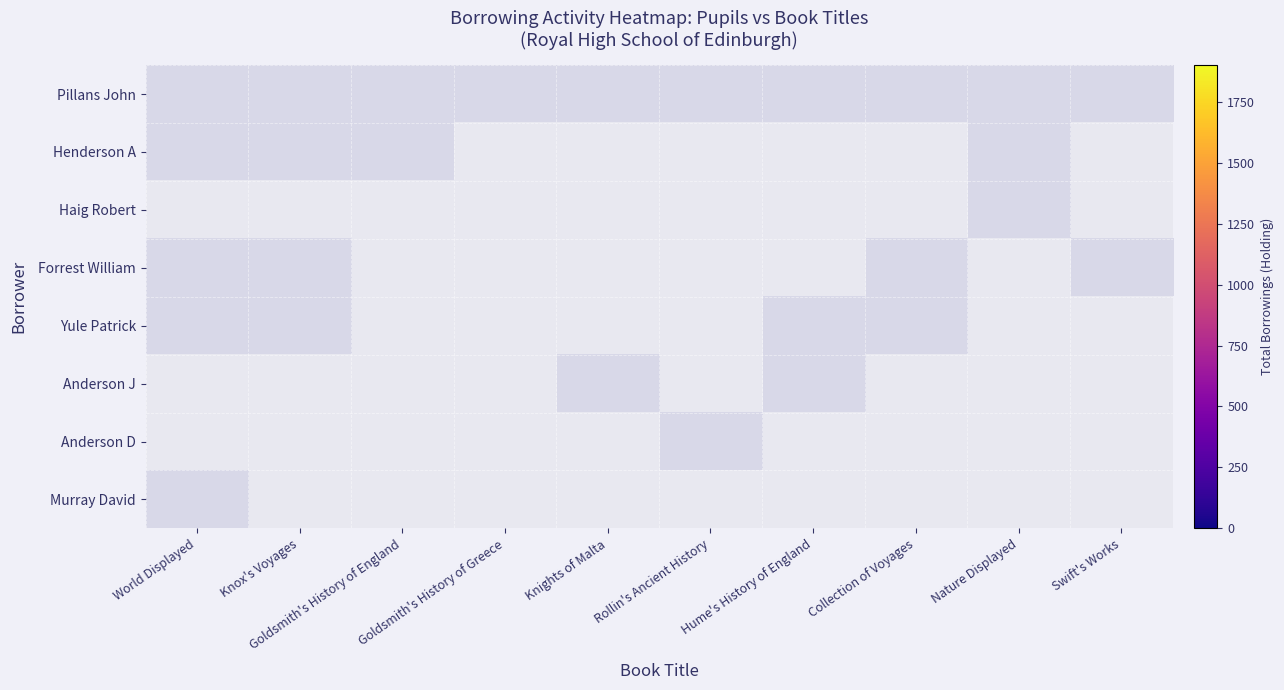

Which series changed the most between Goldsmith's History of England and Knights of Malta?

Henderson A